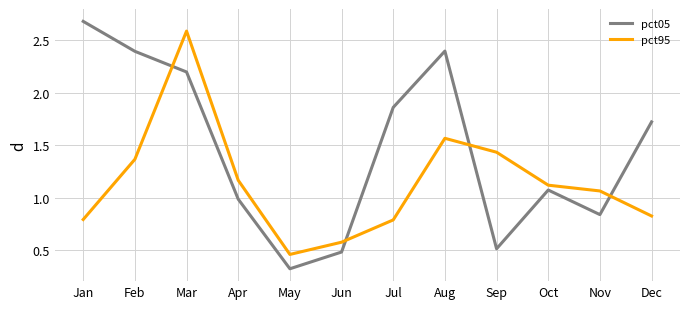

How many intersections are there between pct95 and pct05?

4